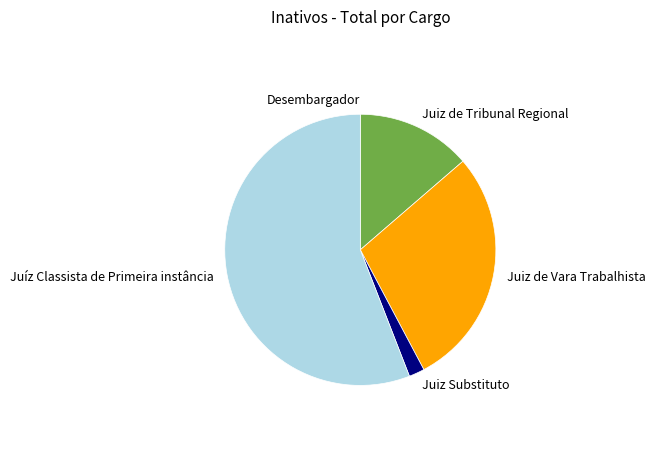

True or false: Juiz de Vara Trabalhista accounts for 29% of the total.

True